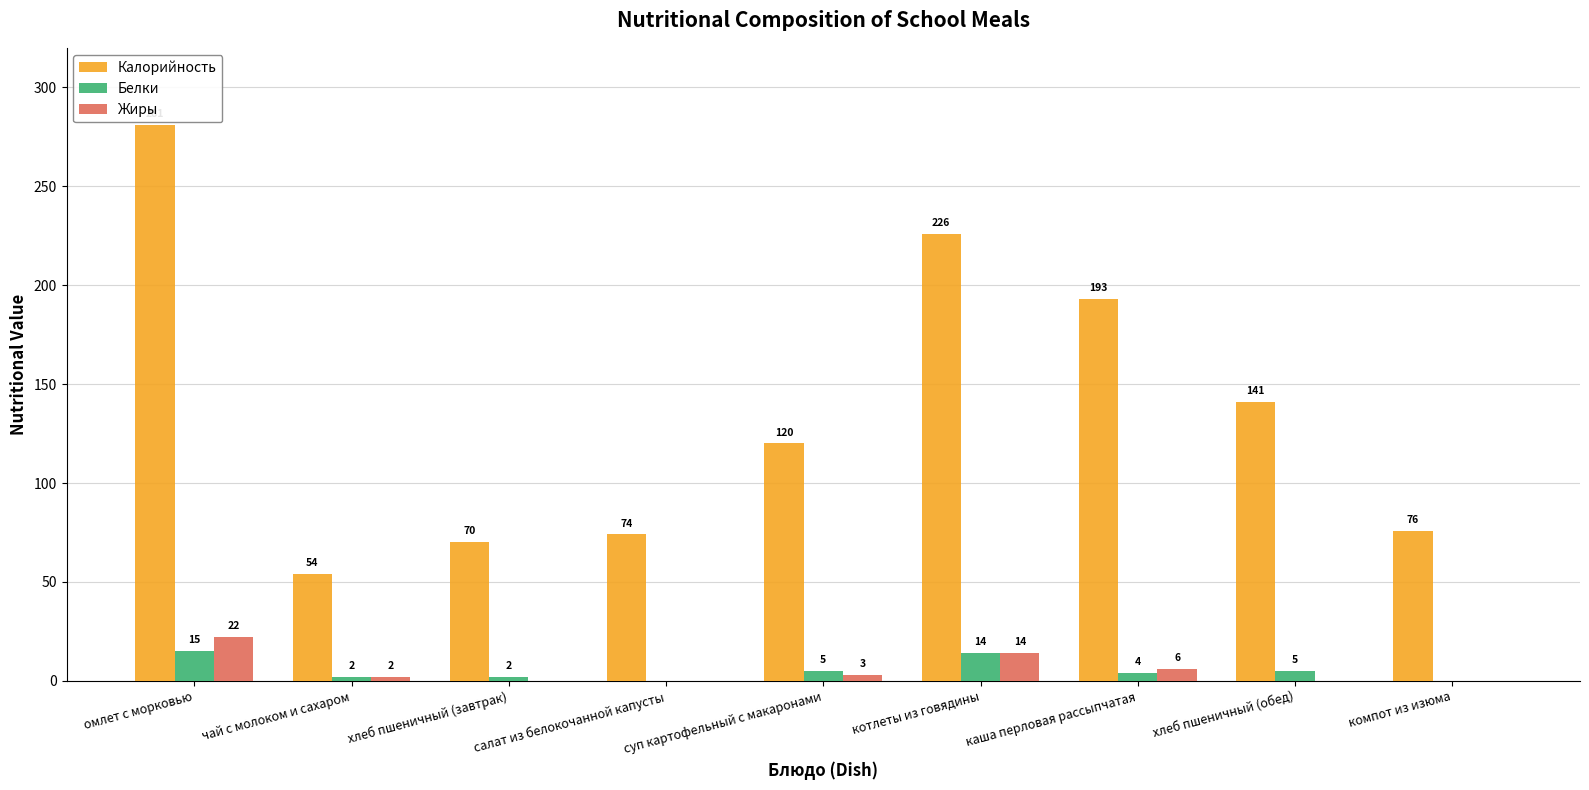

Are the bars horizontal?

No